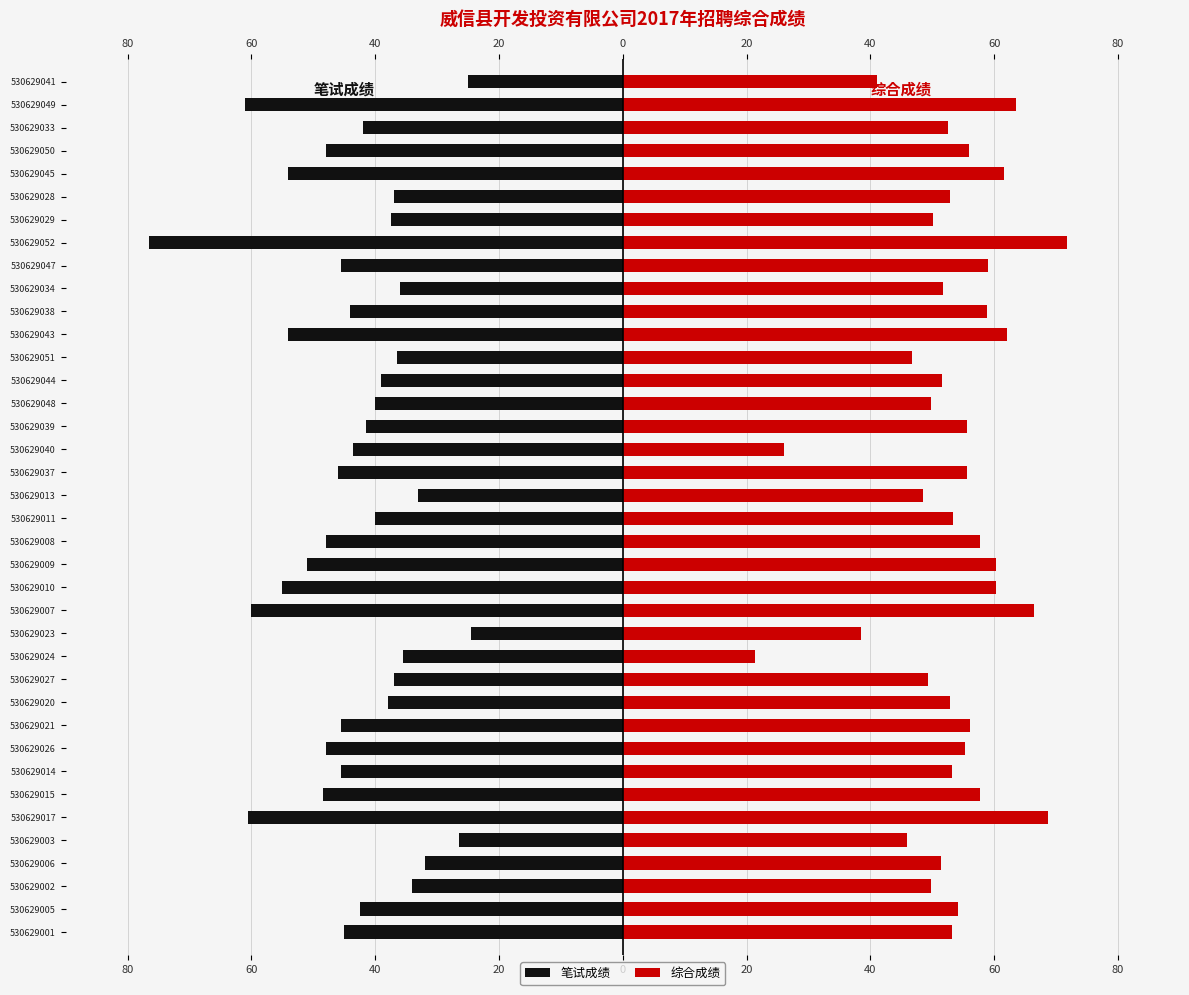

Between 80 and 30, which series saw the biggest shift?

笔试成绩